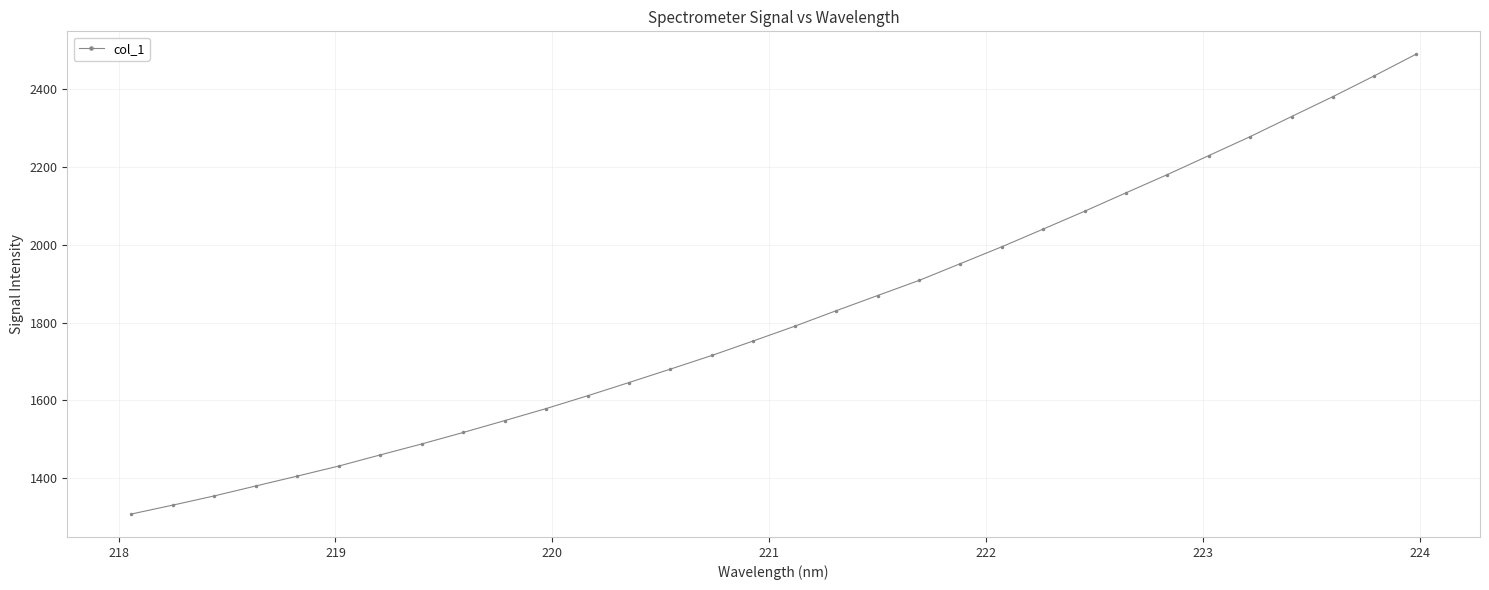

What is the average value?

1816.8